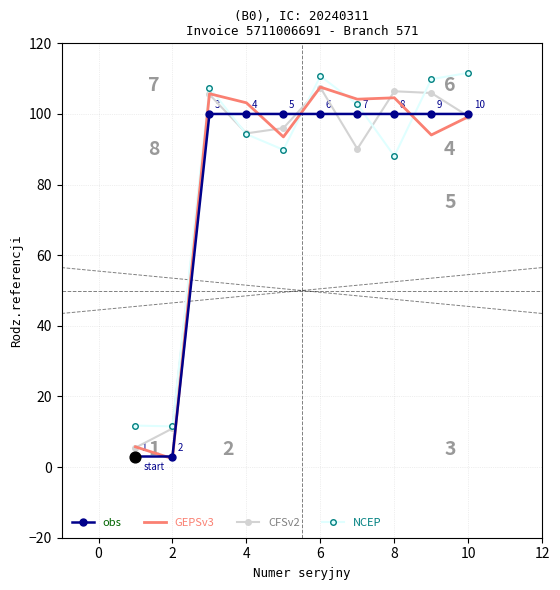

What is the maximum value for CFSv2?

107.5